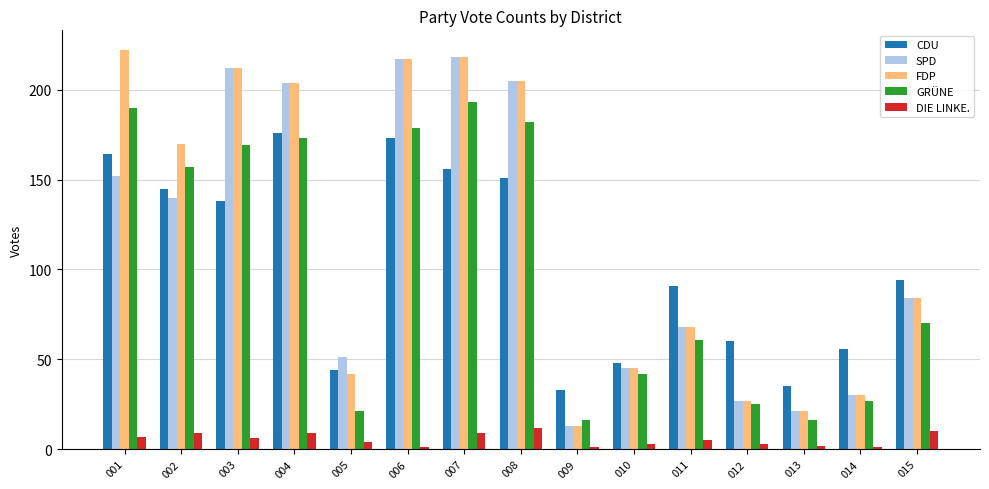

How many categories are shown in the chart?

15